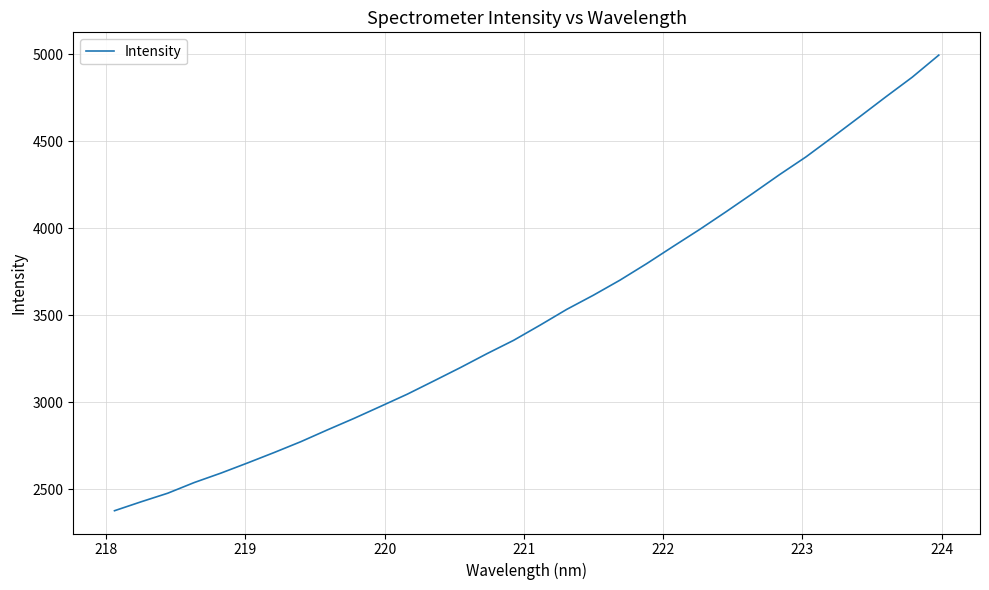

What is the smallest value displayed?

2375.4